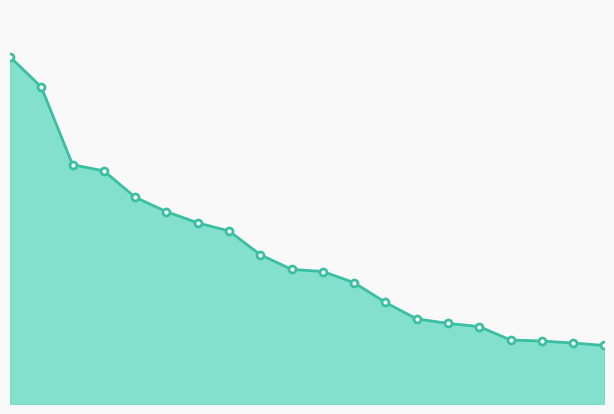

True or false: there are more than 2 points higher than both neighbors.

False